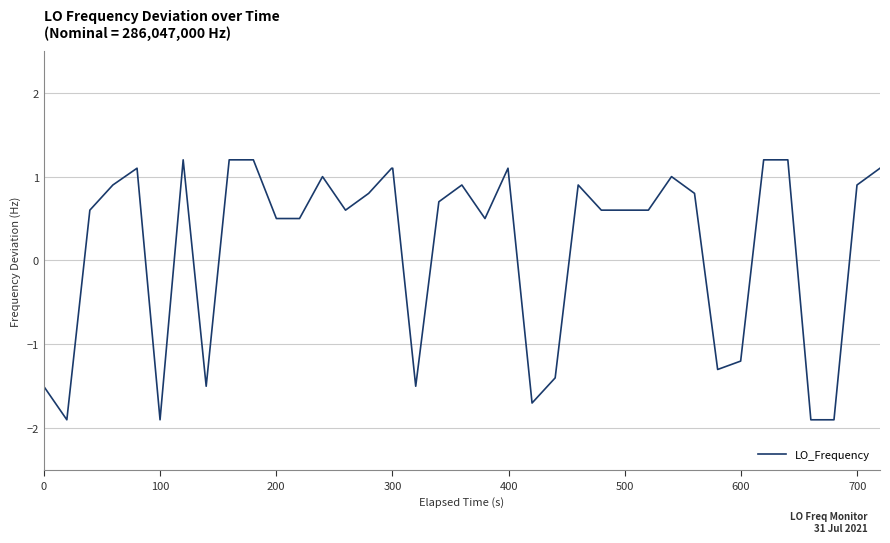

What is the maximum value shown in the chart?

1.2